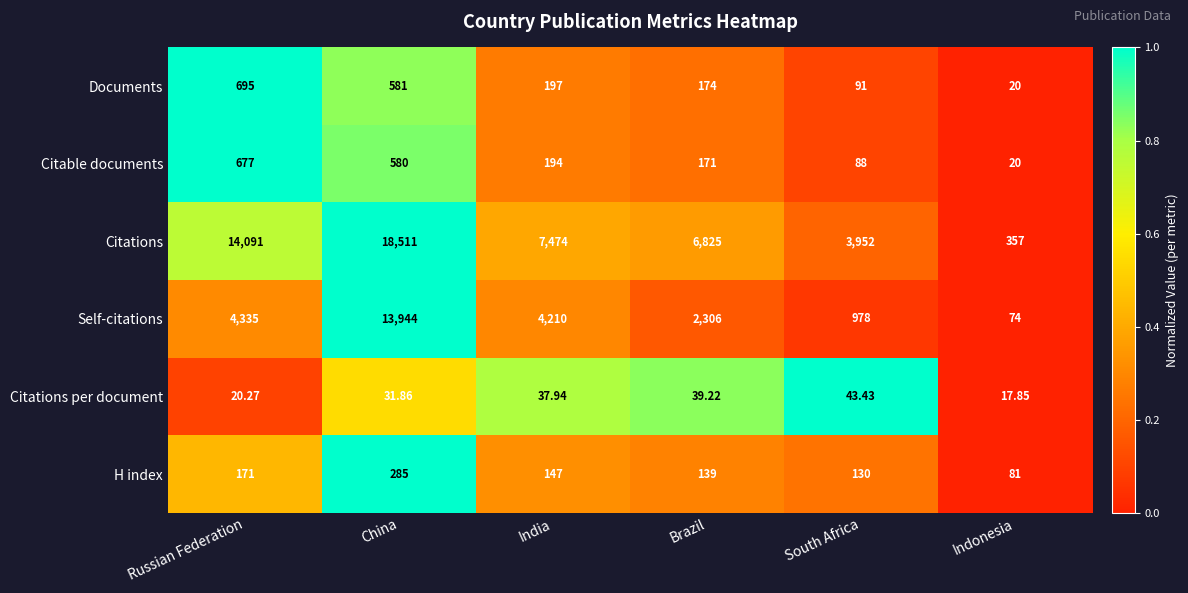

Which series has the widest spread of values?

Citations